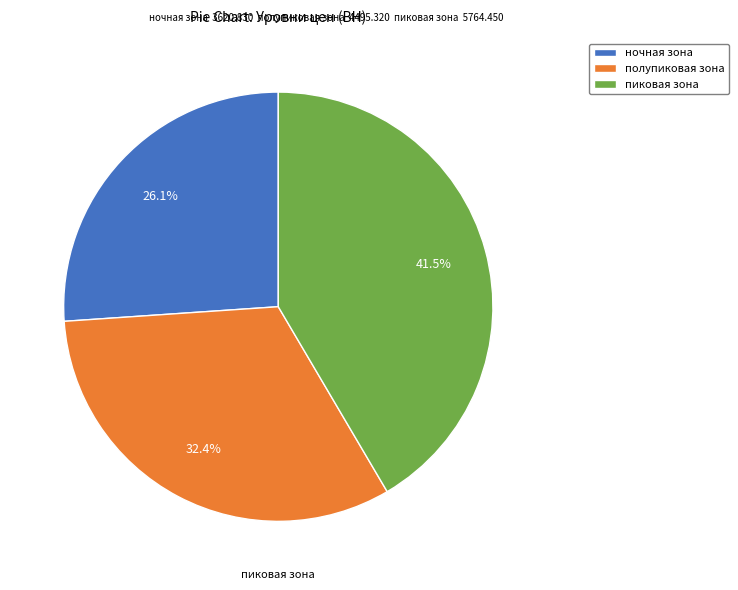

Does any single category account for the majority?

No